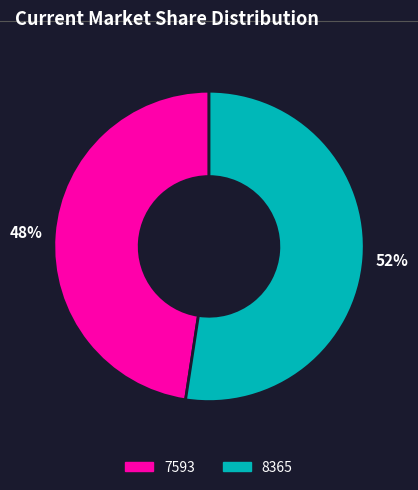

Which category has the biggest portion of the pie?

8365